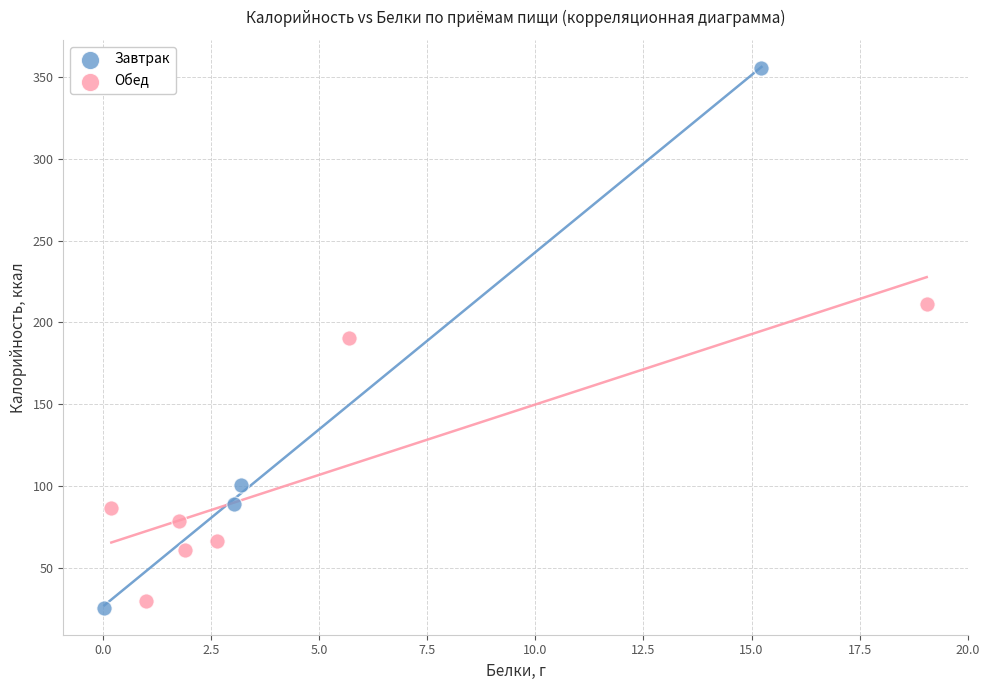

Which series reaches the maximum Y coordinate?

Завтрак